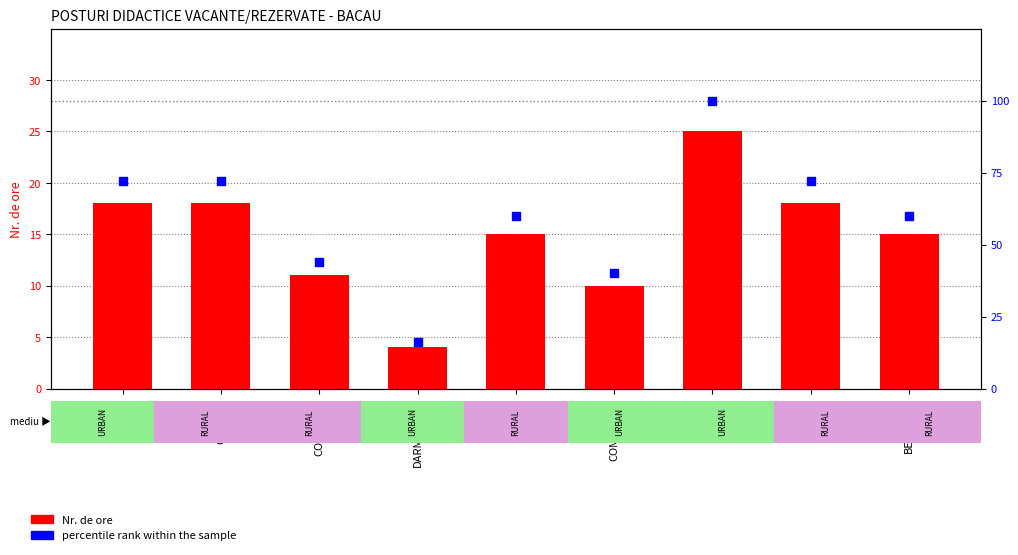

What are all the series names shown in the legend?

Nr. de ore, percentile rank within the sample